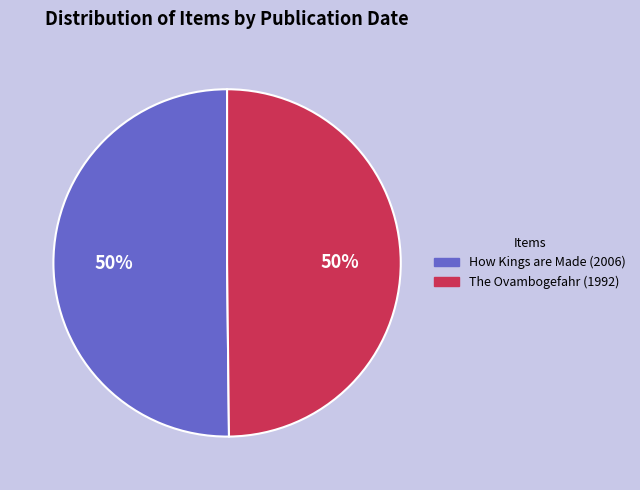

How many slices are in this pie chart?

2